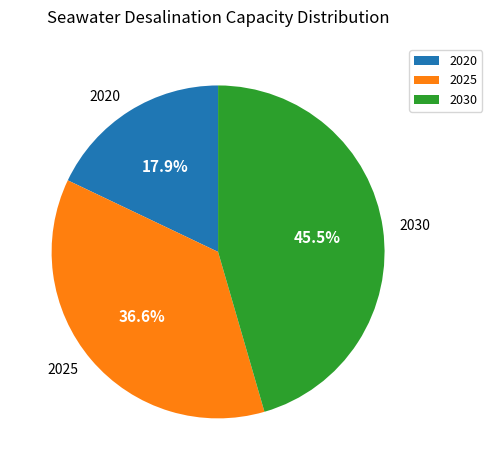

To the nearest percent, what is the average slice percentage?

33%